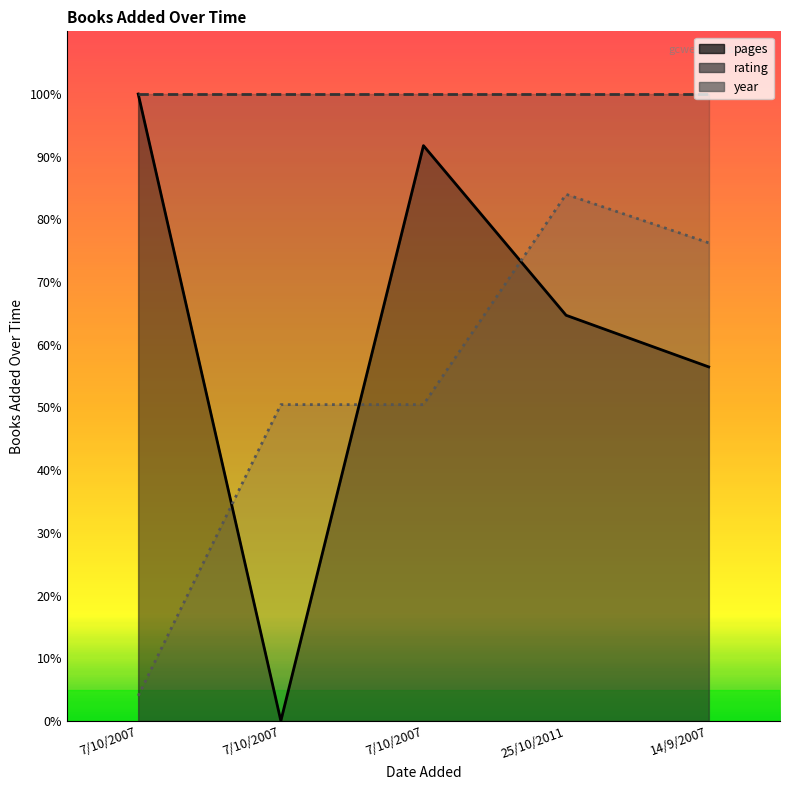

What is the difference between the maximum and second lowest values in the year (line) series?

33.5